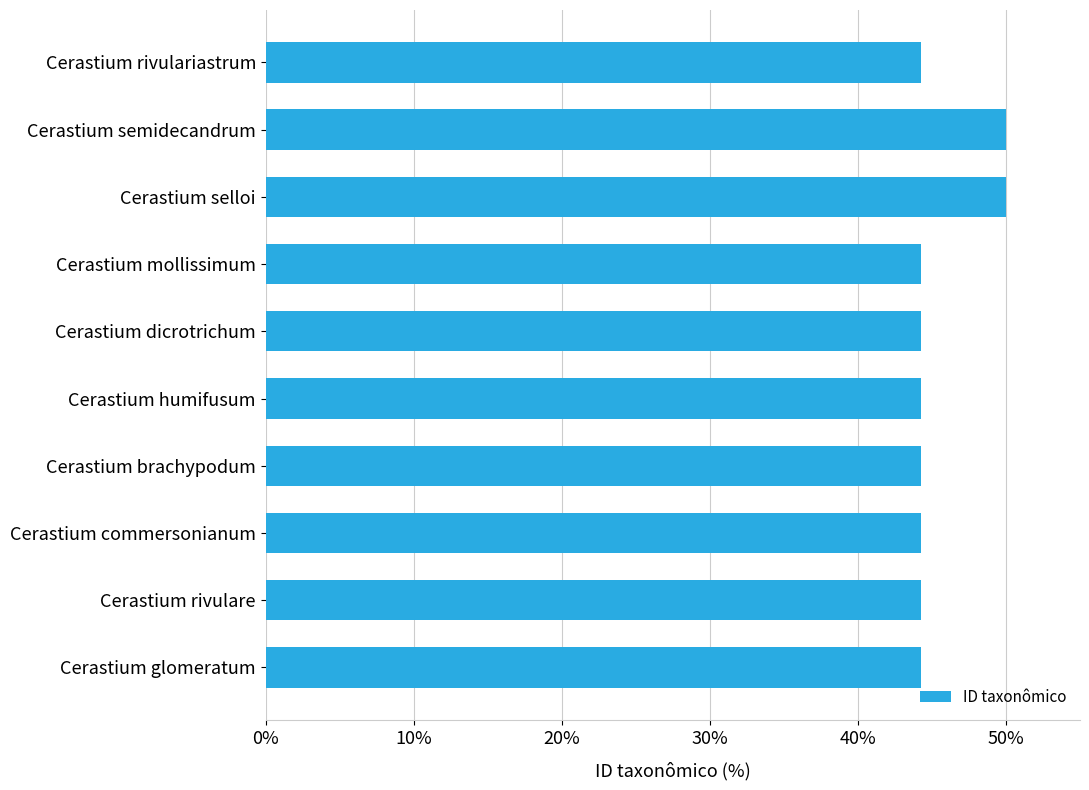

What value does the data have at Cerastium semidecandrum?

50.0